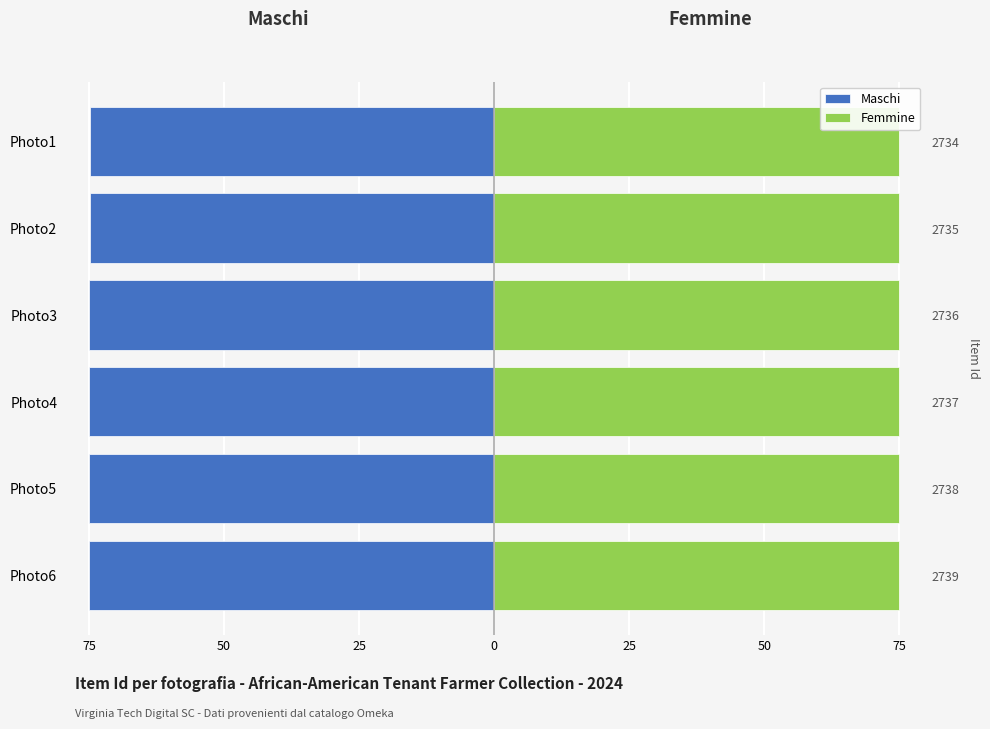

What are all the series names shown in the legend?

Maschi, Femmine